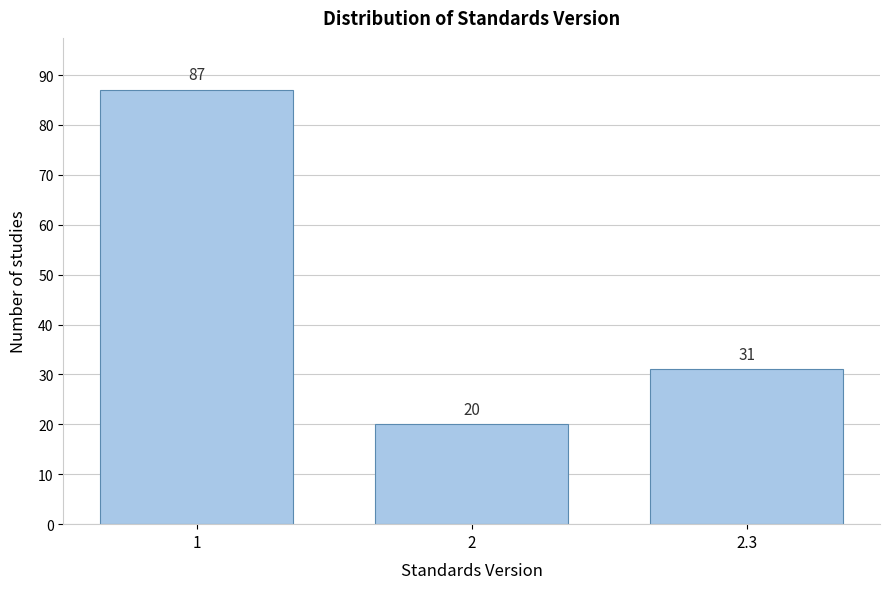

Reading right to left, transcribe all the data shown in this chart.

31	20	87